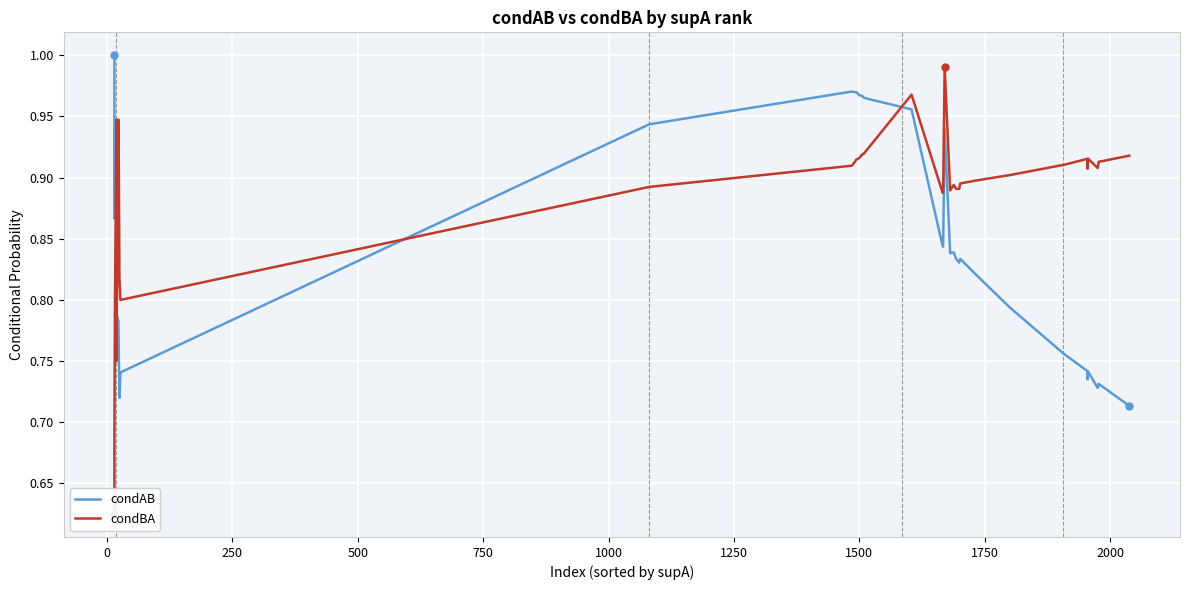

How many intersections are there between condBA and condAB?

3